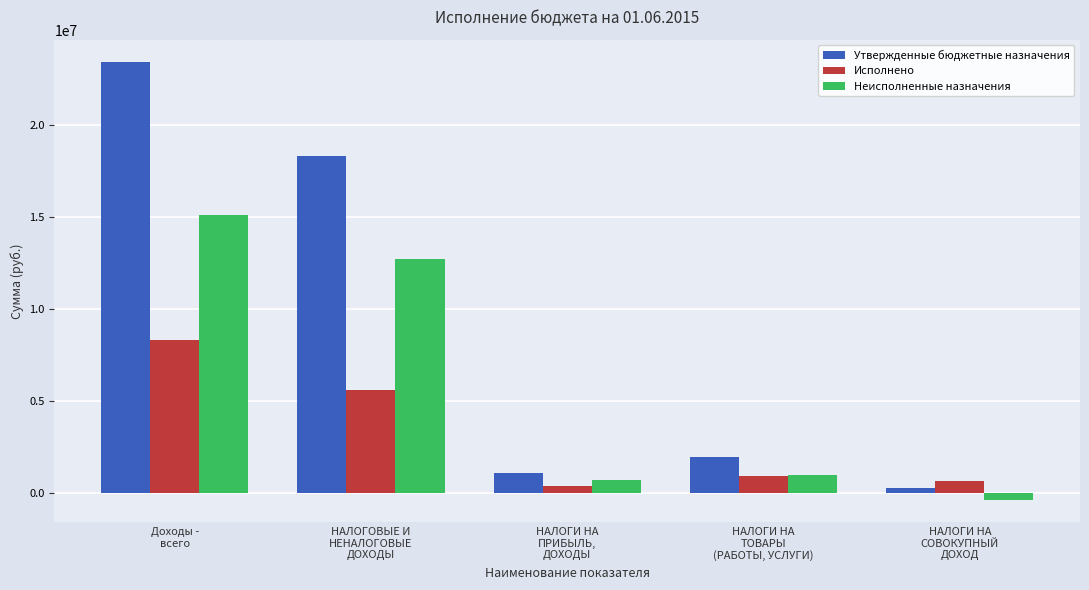

List the series in order of their overall mean, highest first.

Утвержденные бюджетные назначения, Неисполненные назначения, Исполнено